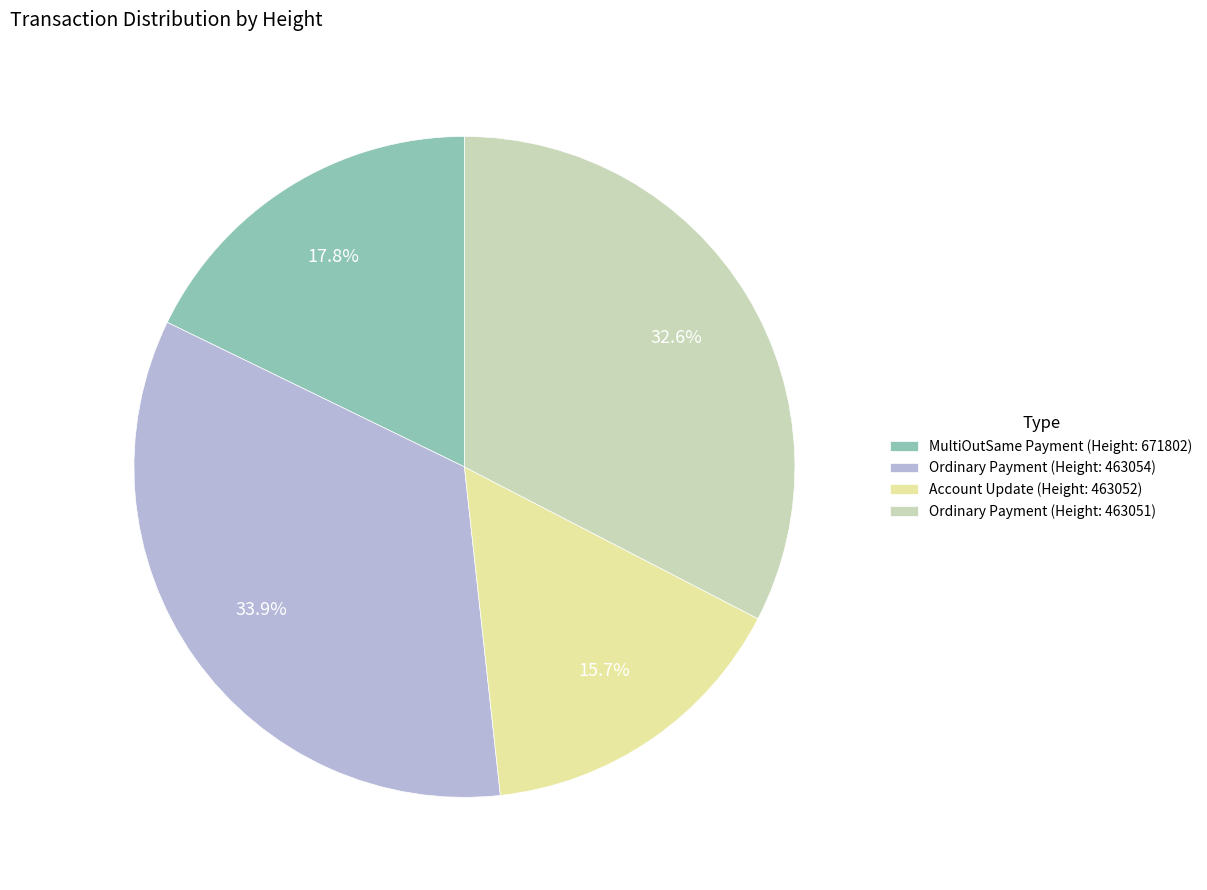

Which category has the smallest portion of the pie?

Account Update (Height: 463052)